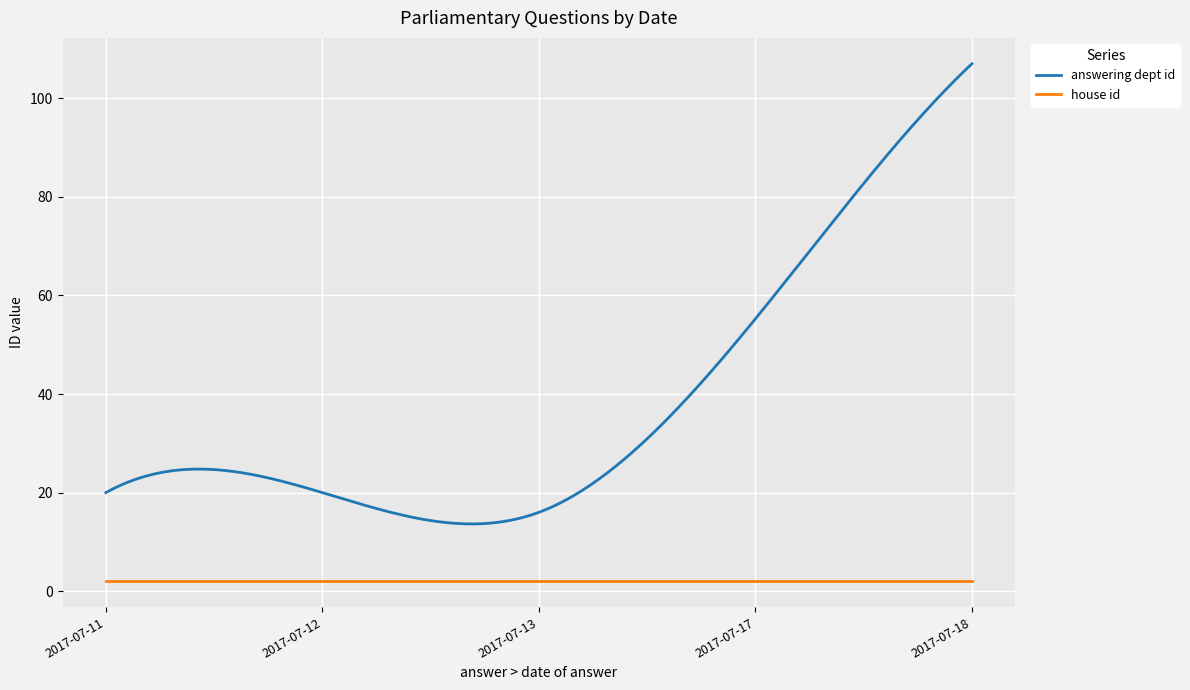

What is the maximum value shown in the chart?

107.0